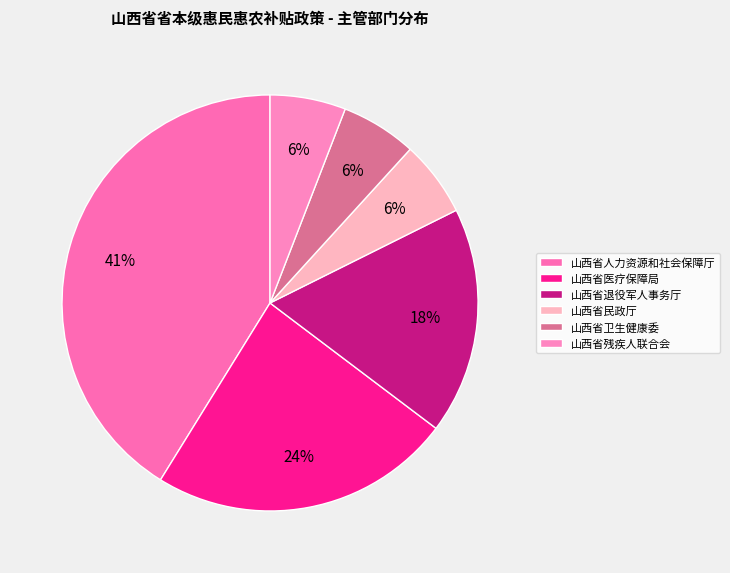

Is it true that 山西省医疗保障局 is 31% of the pie?

False